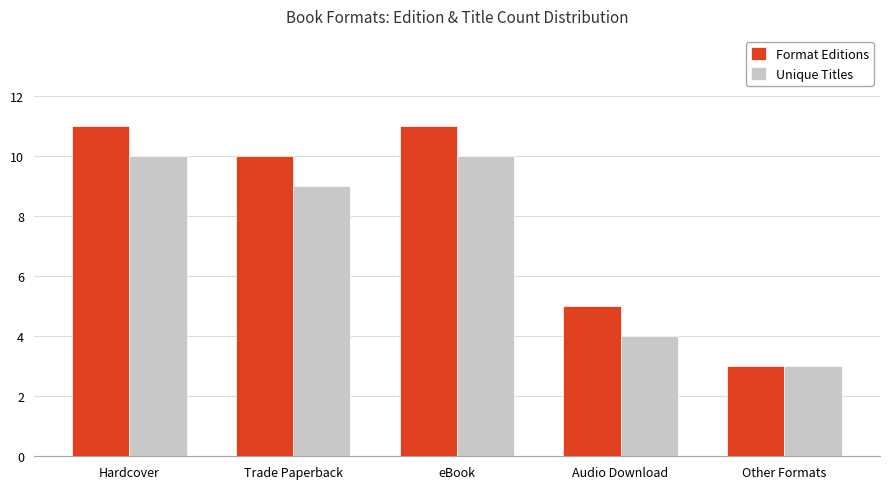

Which series has the largest total across all categories?

Format Editions